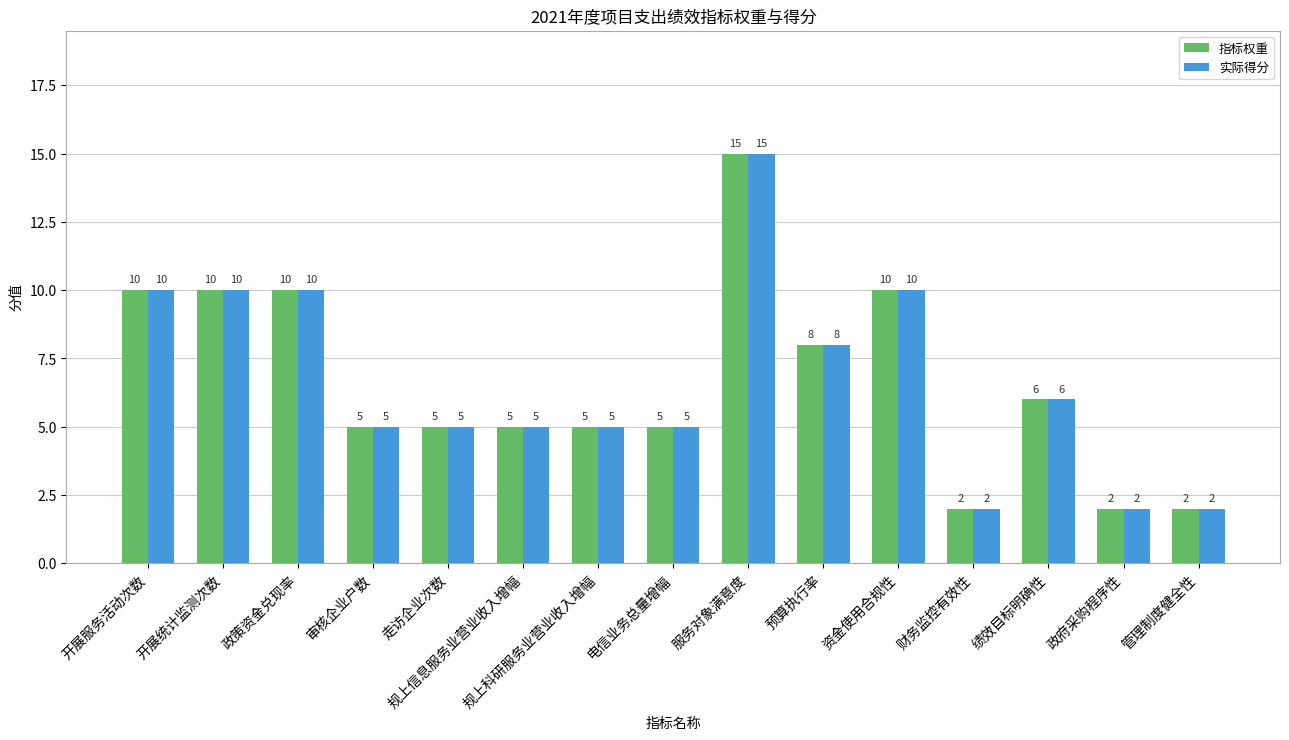

True or false: 实际得分 has a value of 2 at 审核企业户数.

False